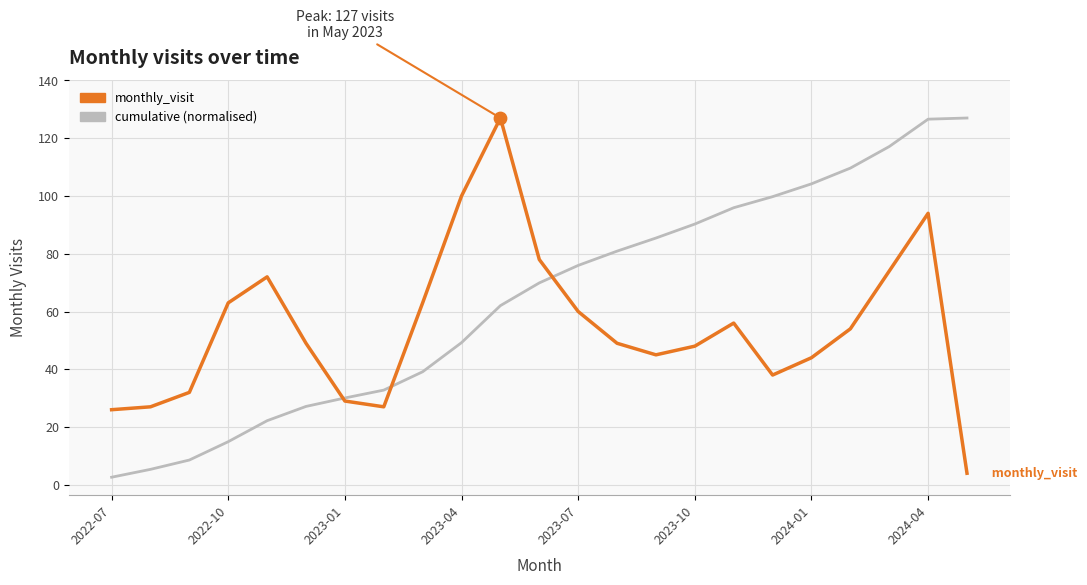

Which has a higher value, 15 or 19?

19